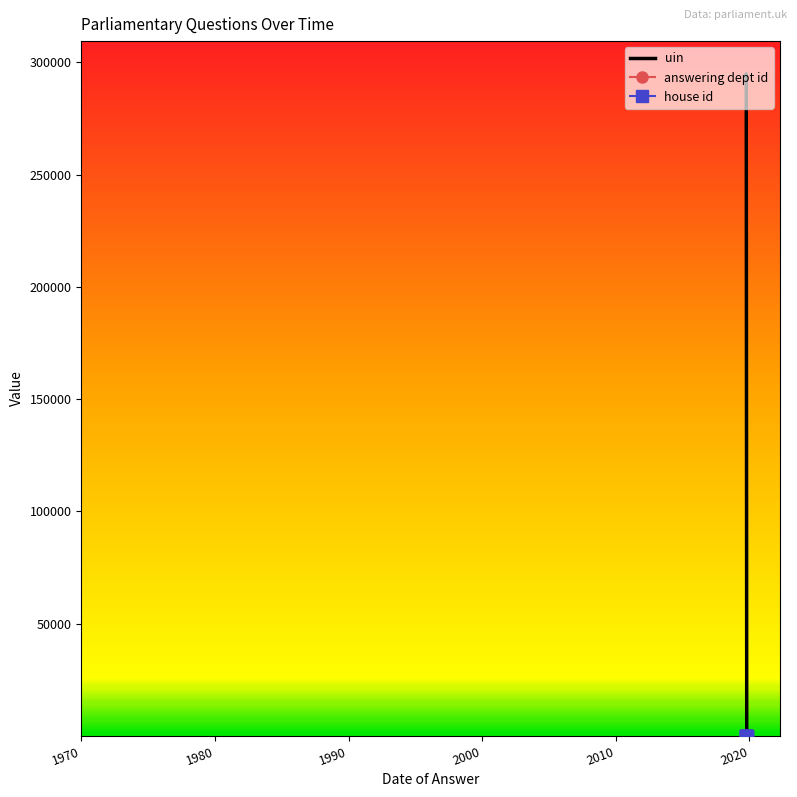

What is the value of the house id point at the 2nd from the left?

1